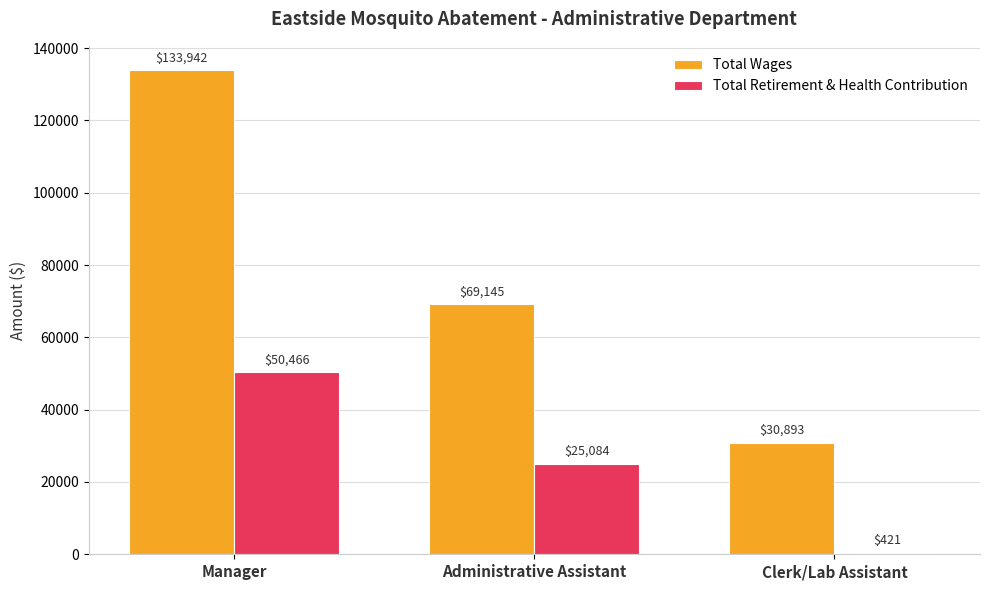

Where is Total Retirement & Health Contribution nearest to the value 25443?

Administrative Assistant